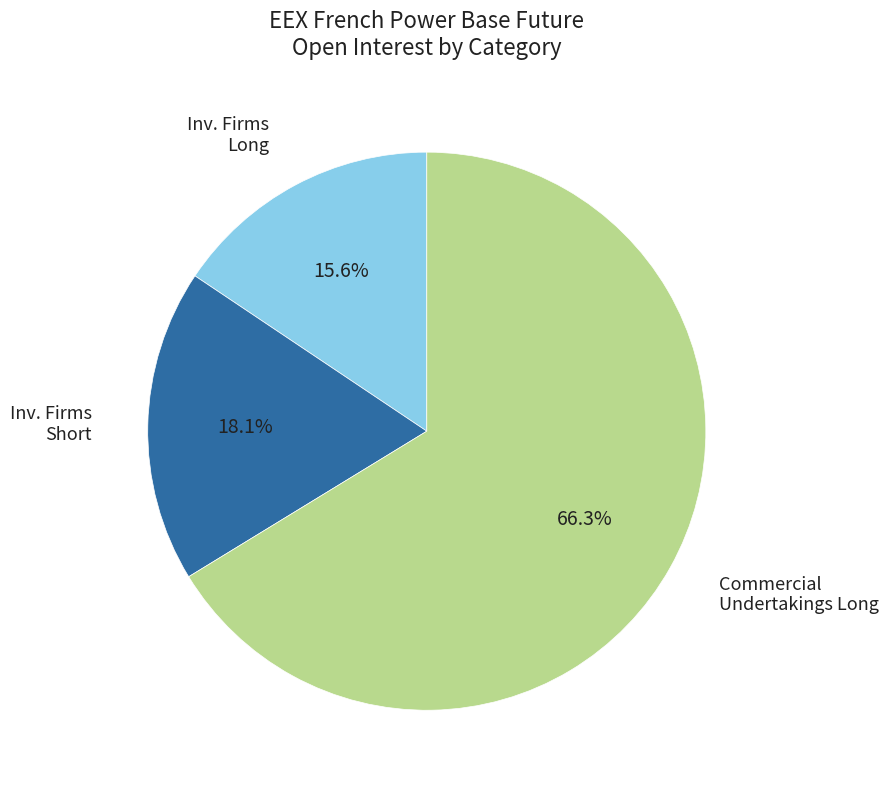

Is there any slice that represents more than half of the pie?

Yes